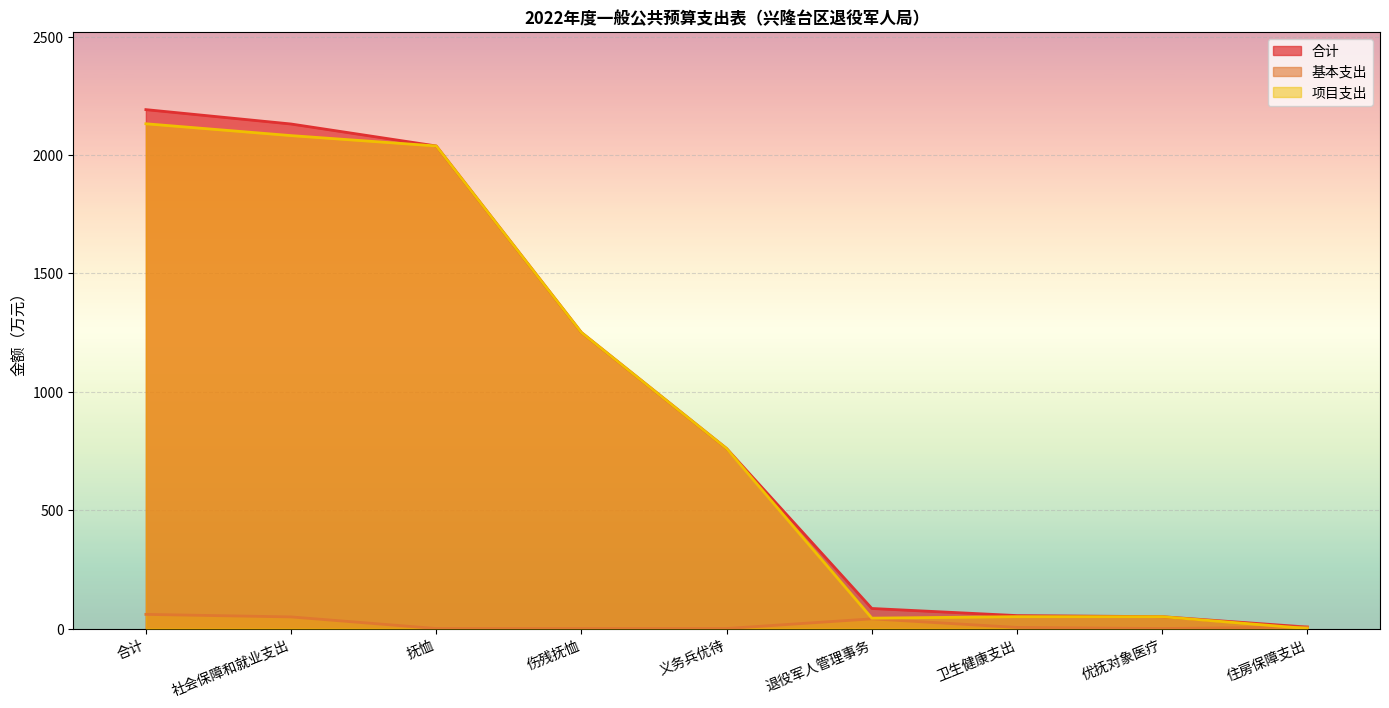

Is the value of 基本支出 at 住房保障支出 greater than the value of 合计 at 社会保障和就业支出?

No